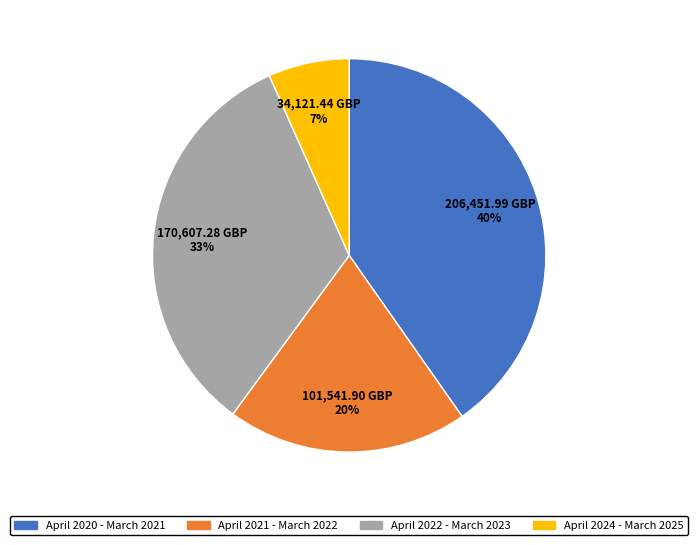

True or false: April 2024 - March 2025 accounts for 1% of the total.

False